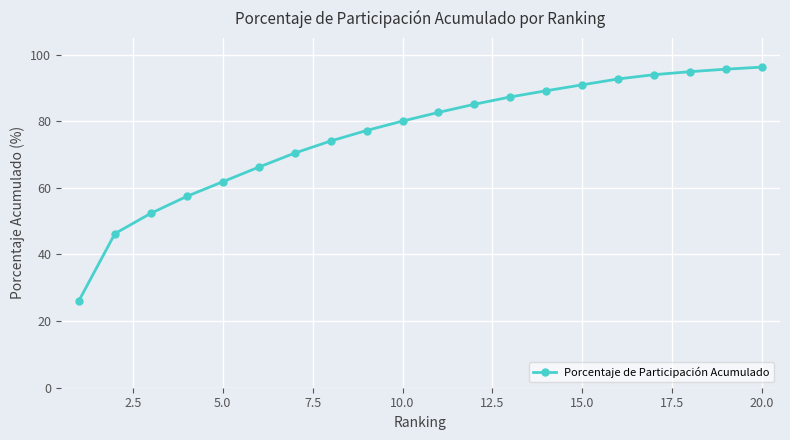

What is the value of the 8th point from the left?

74.1